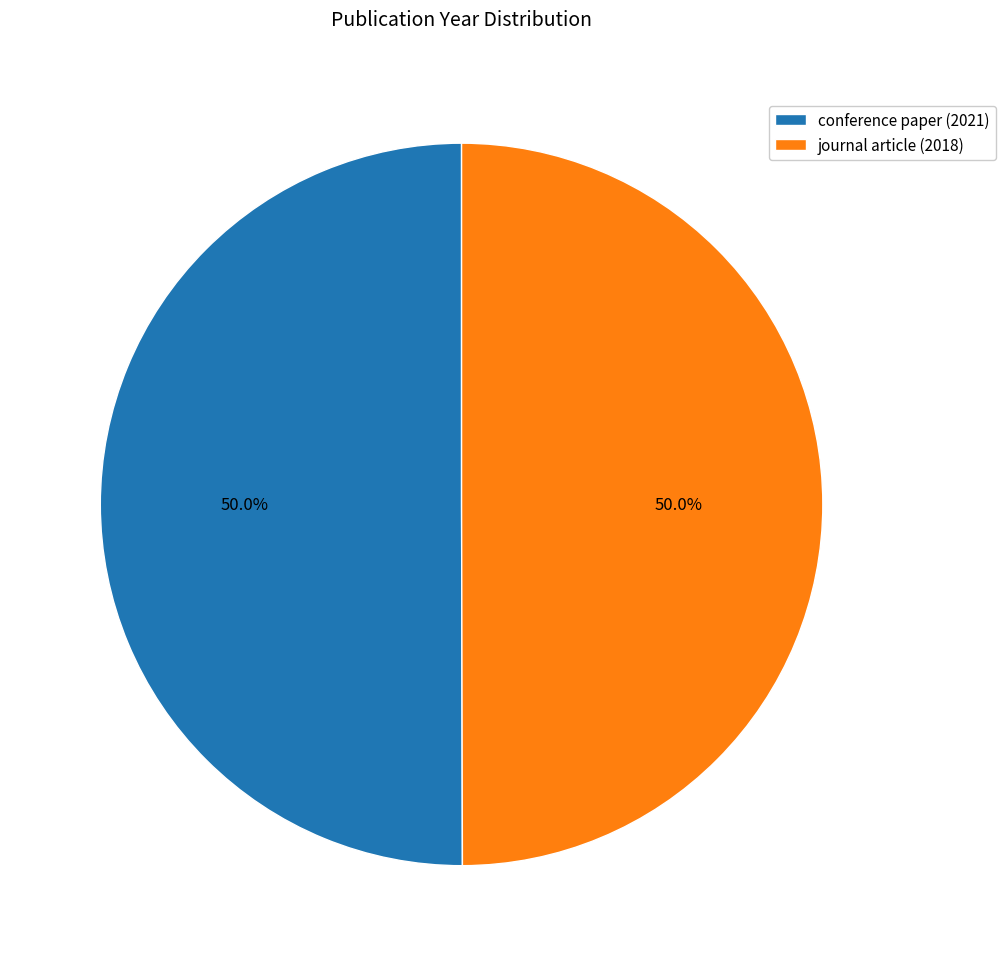

Is it true that journal article (2018) is 50% of the pie?

True